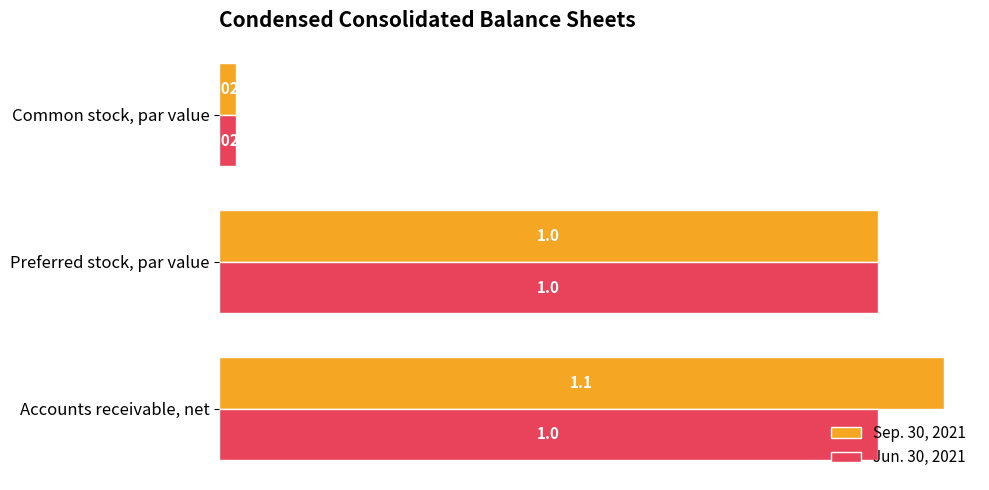

At which label is Sep. 30, 2021 closest to 0?

Common stock, par value